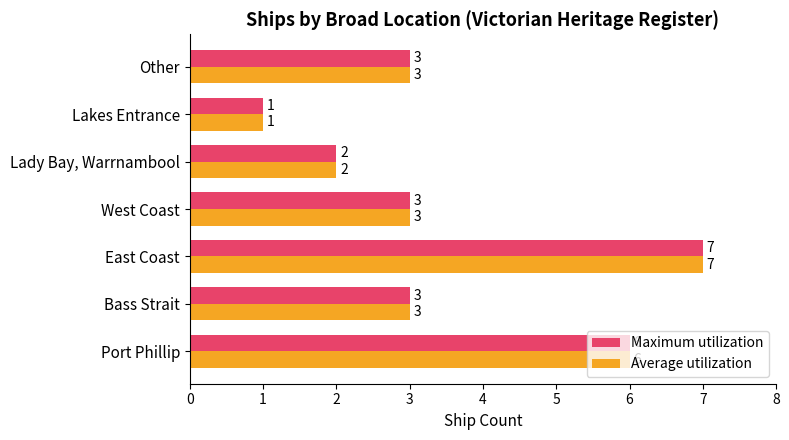

What is the approximate value of Maximum utilization at West Coast?

3